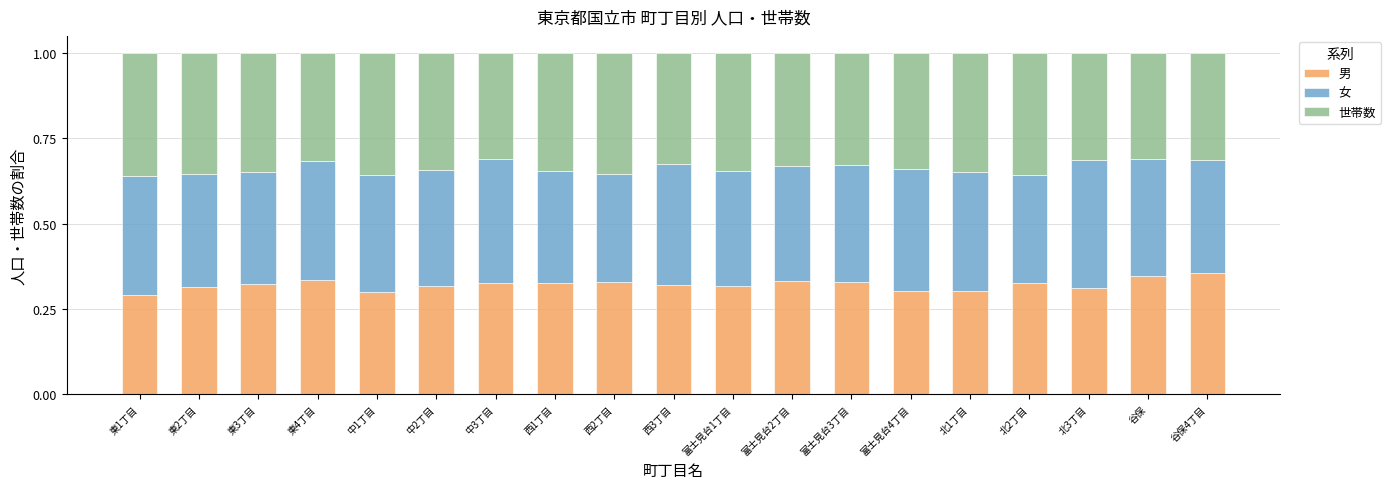

What is the total value across all series at 北2丁目?

1.0